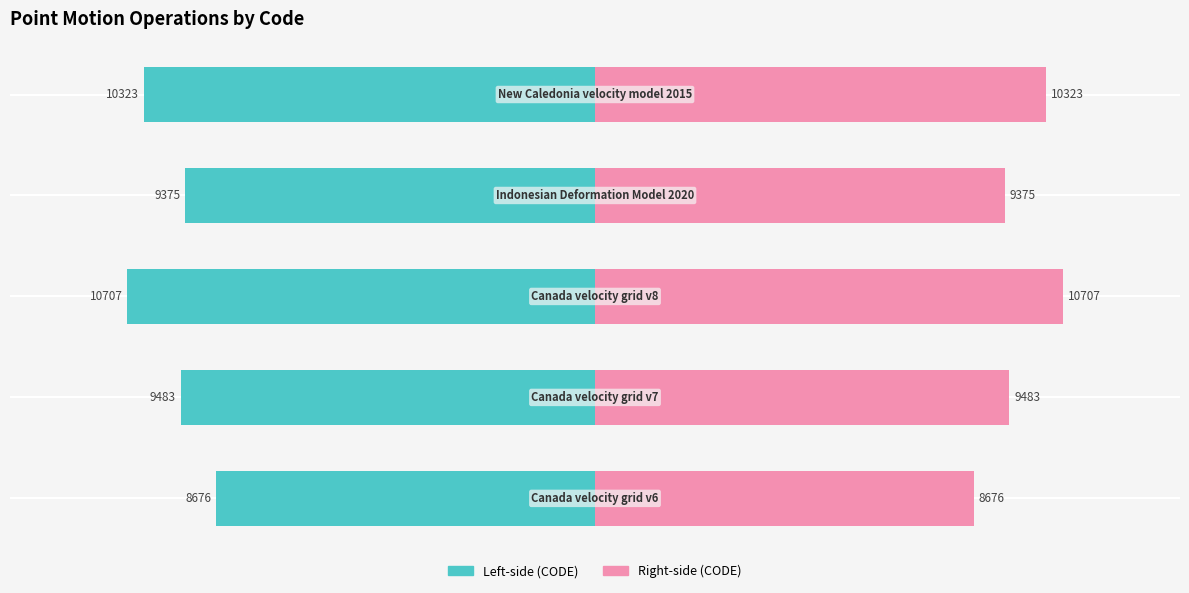

What is the value of the Right-side (CODE) bar at the 1st from the left?

8676